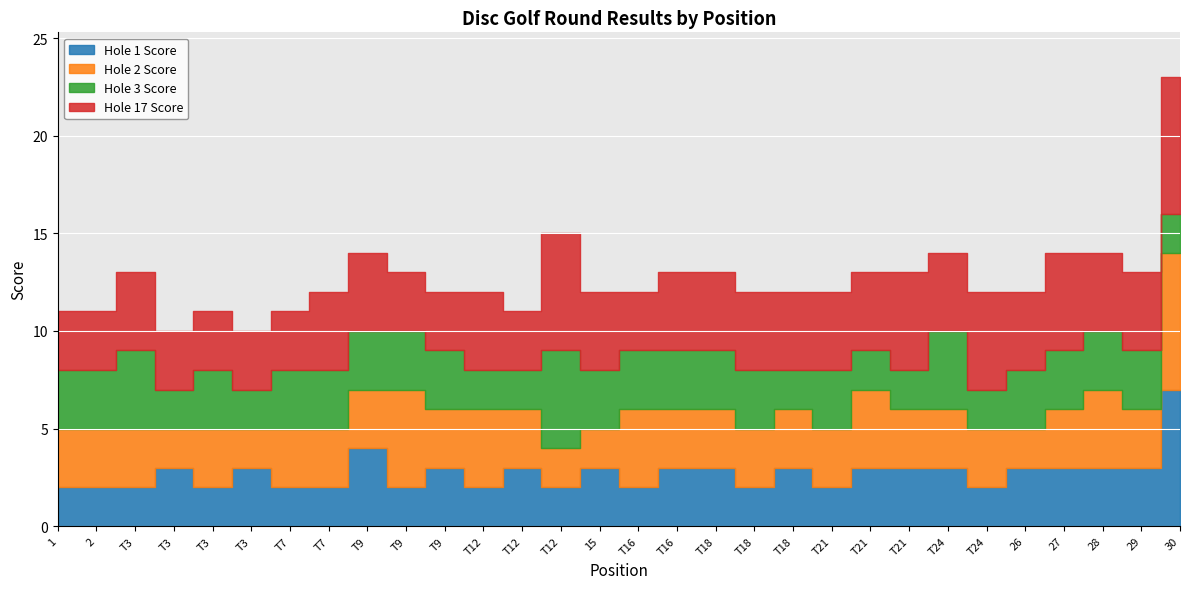

True or false: hole_17 and round_total_score cross at least once.

False